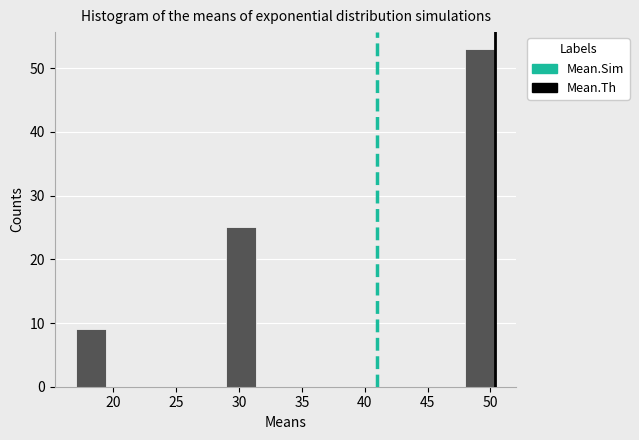

Reading left to right, transcribe this chart: for each bar, give the range it covers on the x-axis and its height. Neither the bar edges nor the heights are printed on the chart, so give them approximately, as read against the axes.

17.0 to 19.5: 9
19.5 to 22.0: 0
22.0 to 24.0: 0
24.0 to 26.5: 0
26.5 to 29.0: 0
29.0 to 31.5: 25
31.5 to 33.5: 0
33.5 to 36.0: 0
36.0 to 38.5: 0
38.5 to 41.0: 0
41.0 to 43.0: 0
43.0 to 45.5: 0
45.5 to 48.0: 0
48.0 to 50.5: 53